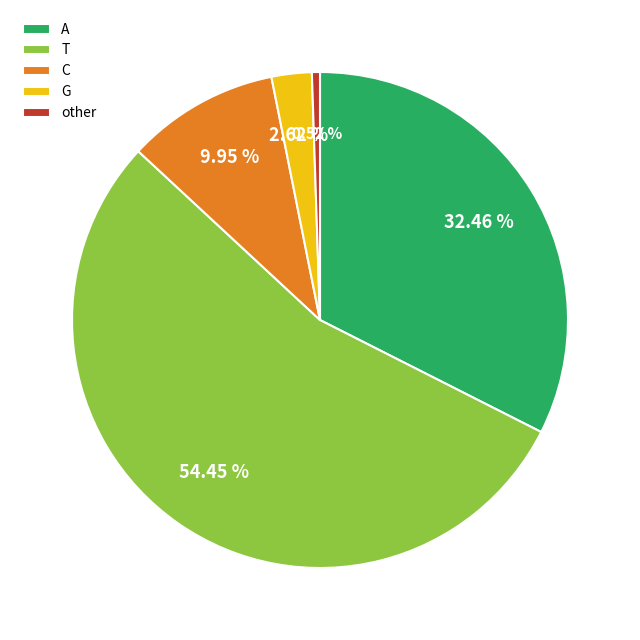

True or false: other accounts for 15% of the total.

False